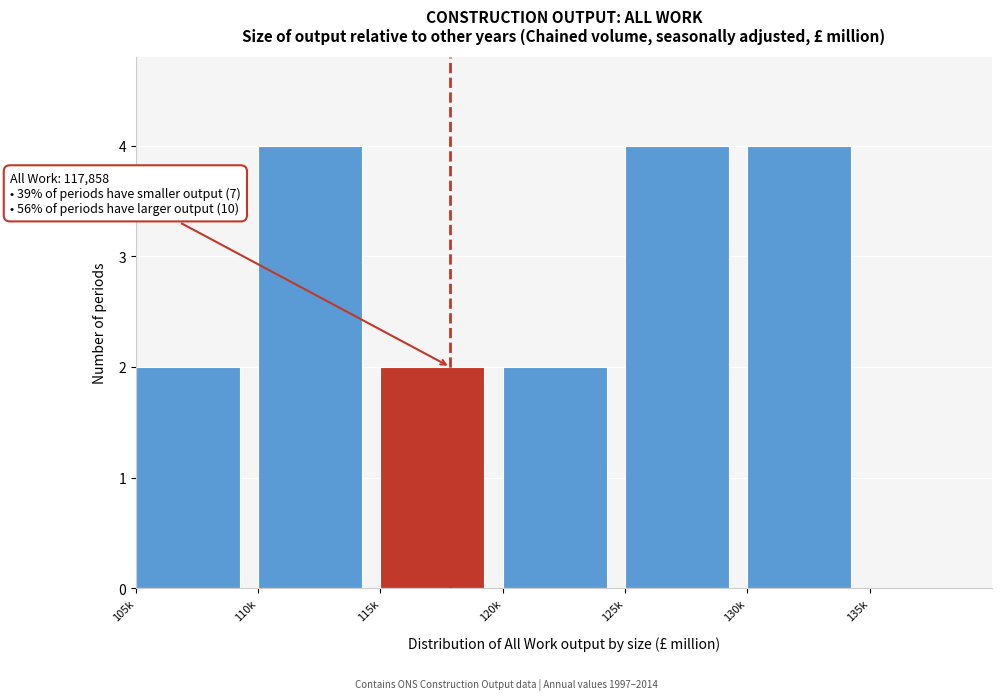

Reading left to right, extract all data points from this chart.

105k=2	110k=4	115k=2	120k=2	125k=4	130k=4	135k=0